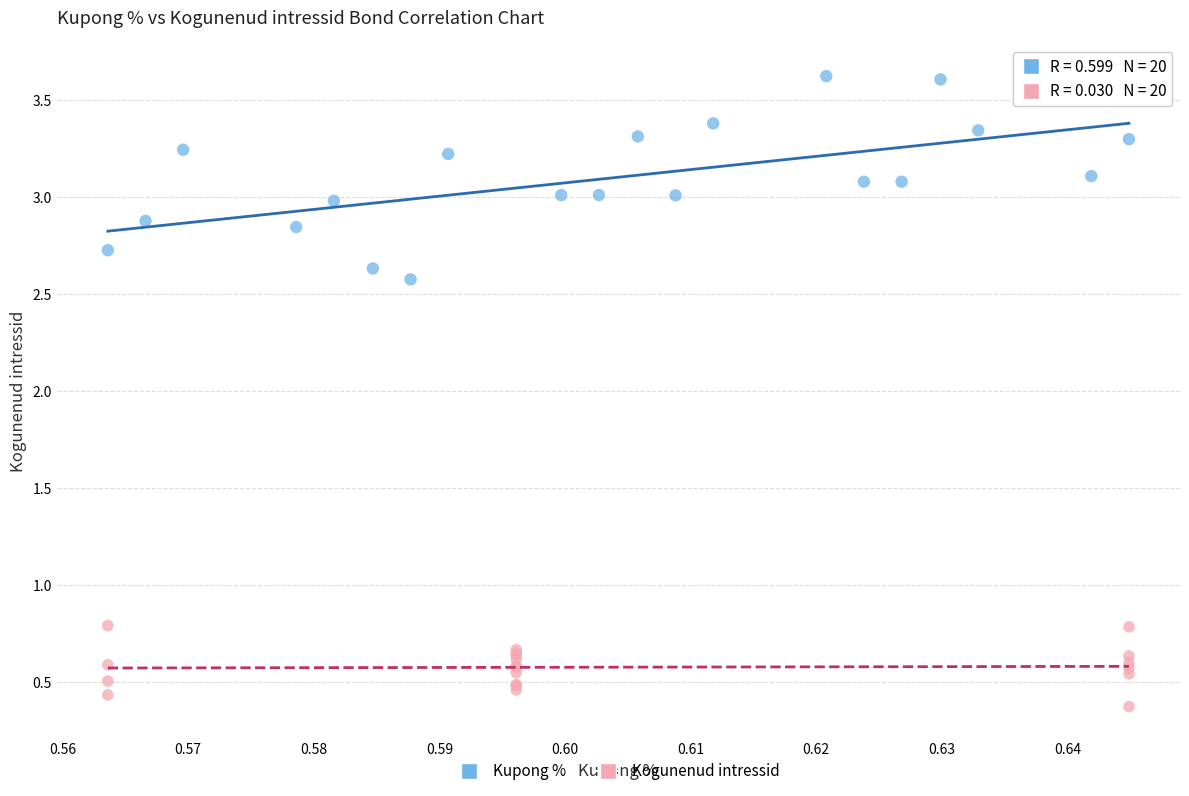

Which series contains the lowest Y value?

Kogunenud intressid